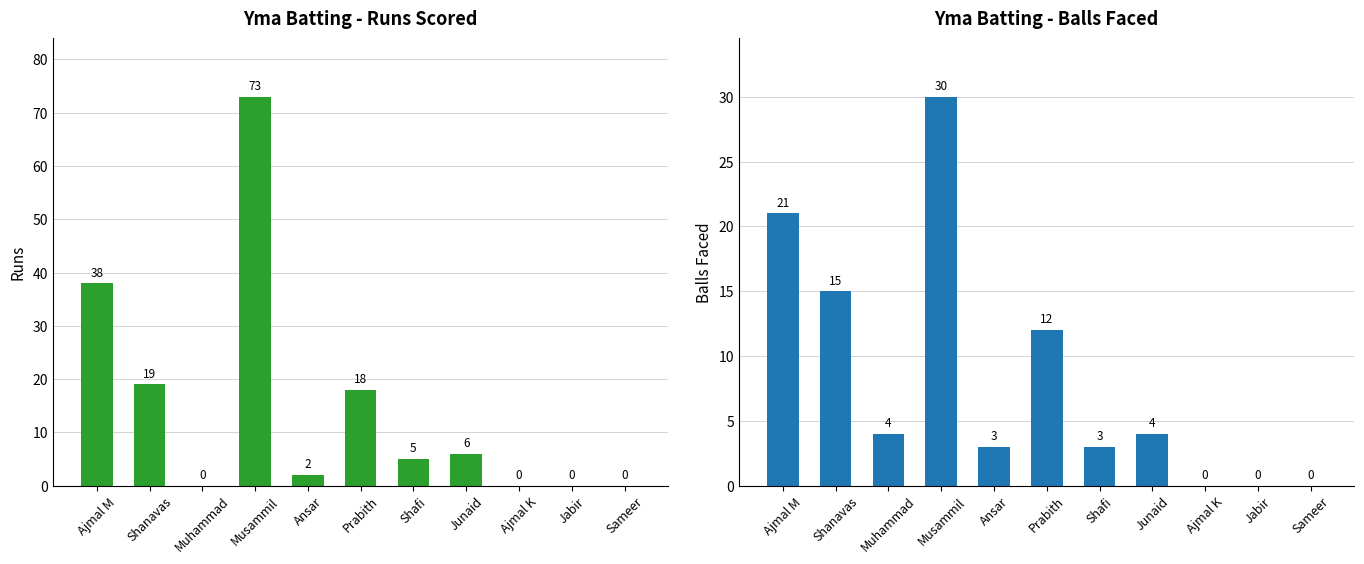

What position from the left is Ansar?

5